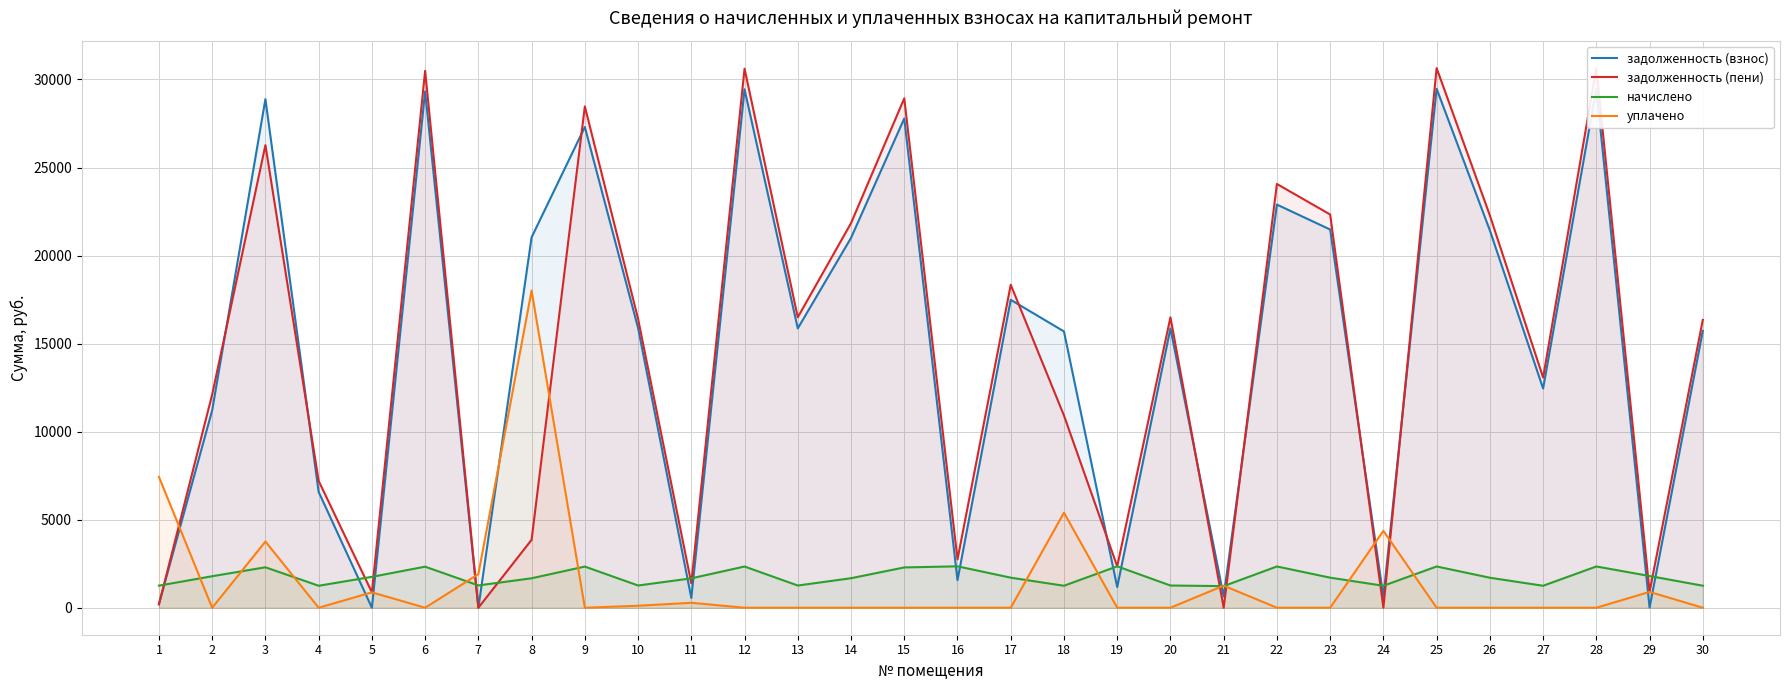

The задолженность (взнос) series shows 28883.3 at 3. True or false?

True